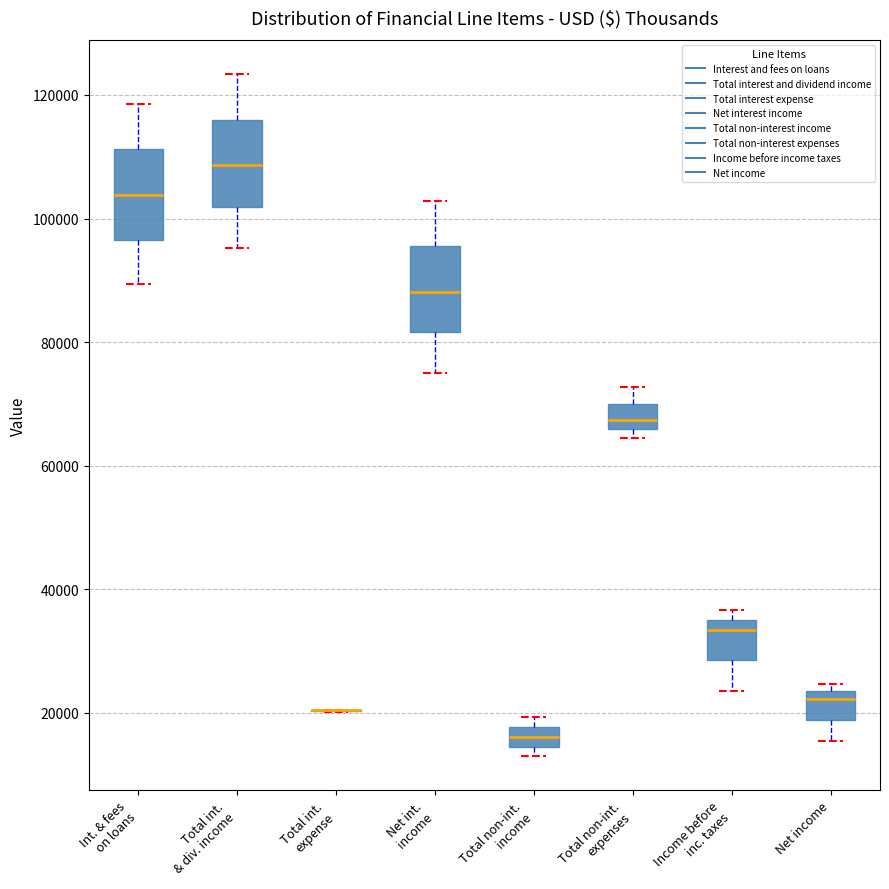

Where does the median line of the box for Total int. & div. income sit on the y-axis? The values are not printed on the chart, so give them approximately, as read against the axis.

108000